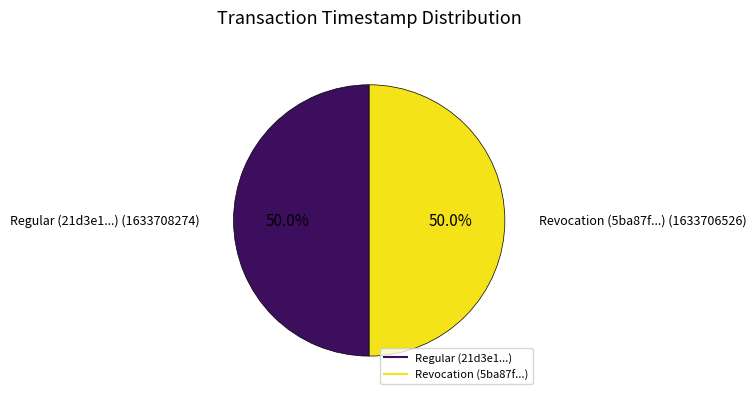

How many slices are in this pie chart?

2